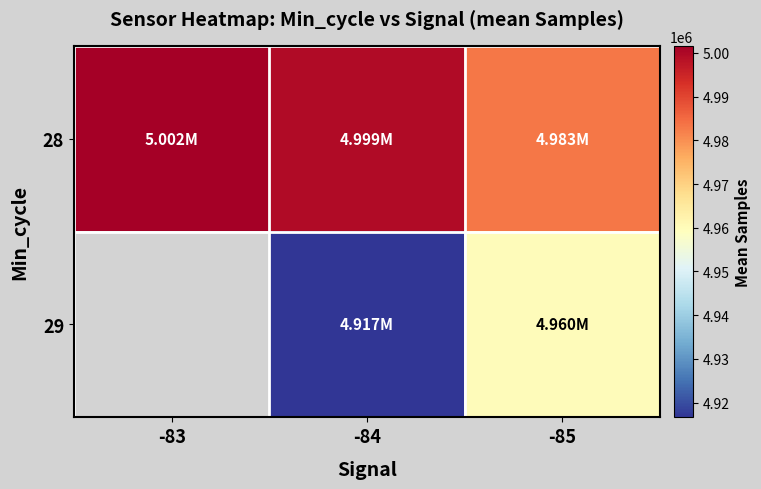

What is the difference between the 28 values at -83 and -84?

2306.3